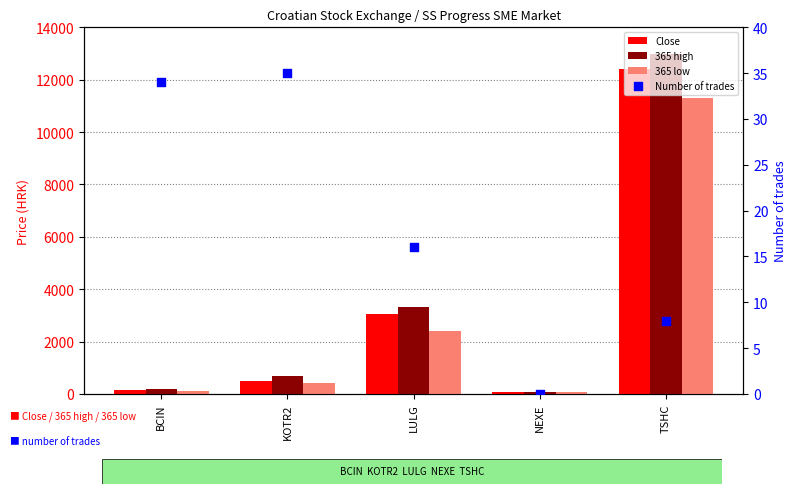

Which series has the largest total across all categories?

365 high